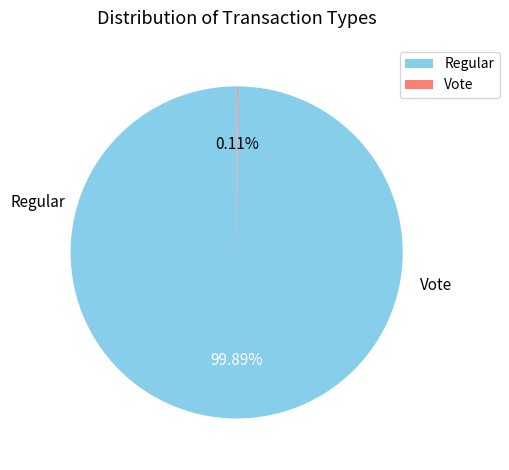

True or false: Regular accounts for 100% of the total.

True